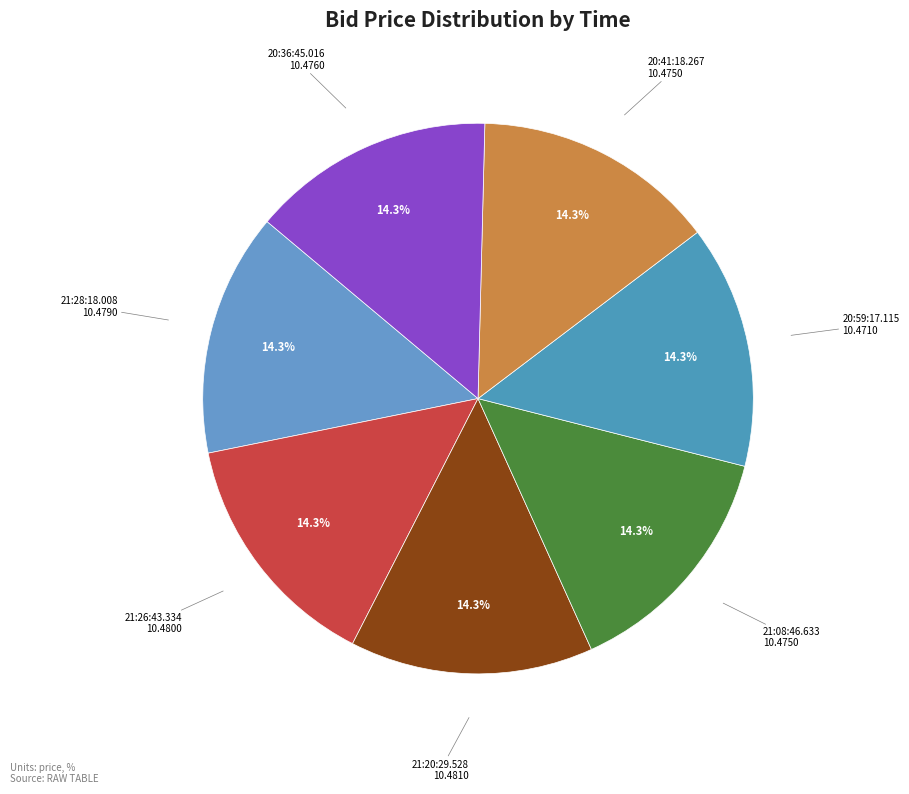

To the nearest percent, what is the average slice percentage?

14%